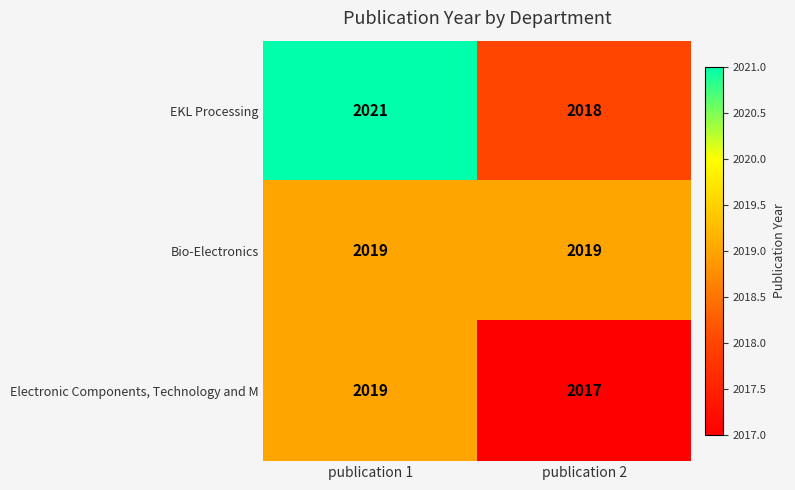

The value of Bio-Electronics at publication 2 is 2019. True or false?

True